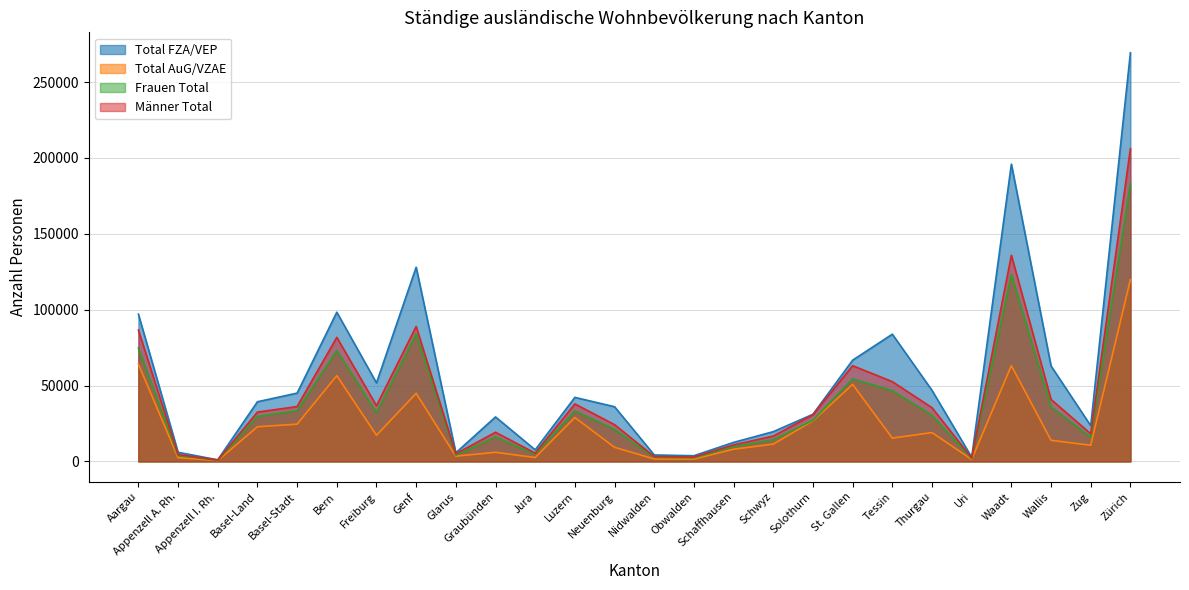

What is the maximum value shown in the chart?

269343